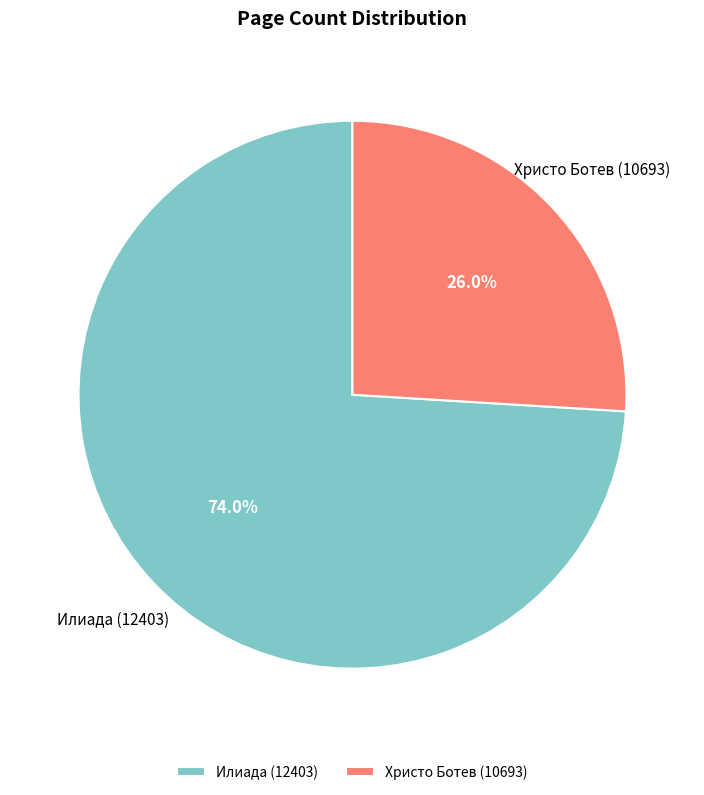

Is there any slice that represents more than half of the pie?

Yes